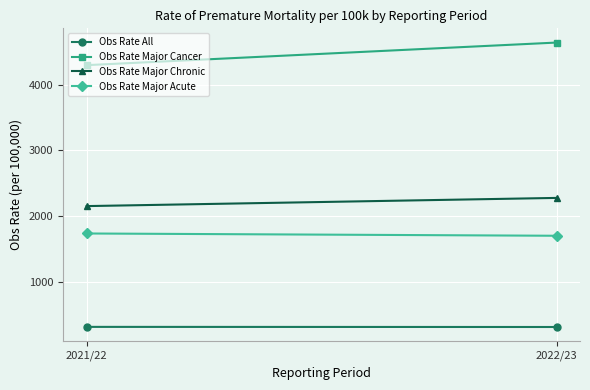

How many data points in Obs Rate Major Cancer are above 4637?

1